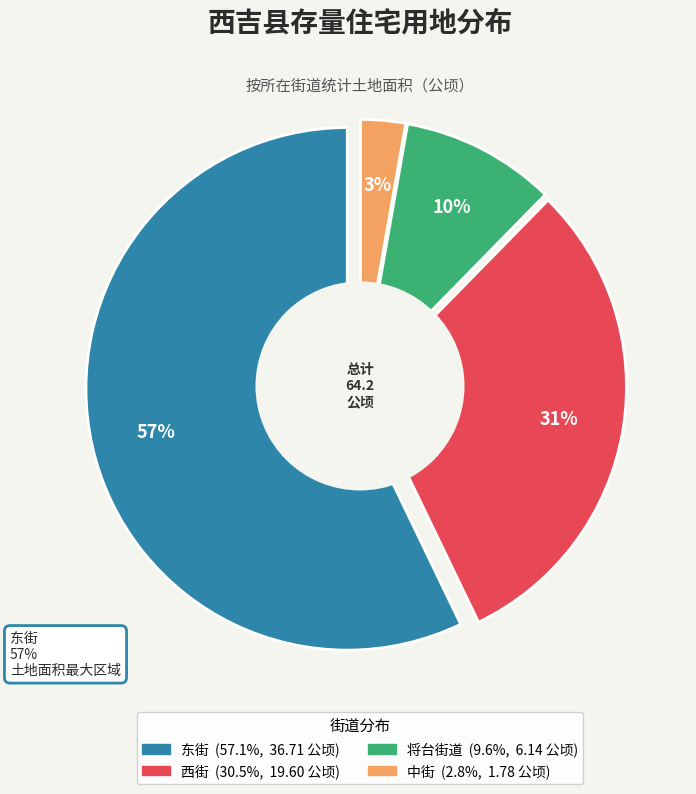

The 东街 slice represents 1% of the pie. True or false?

False